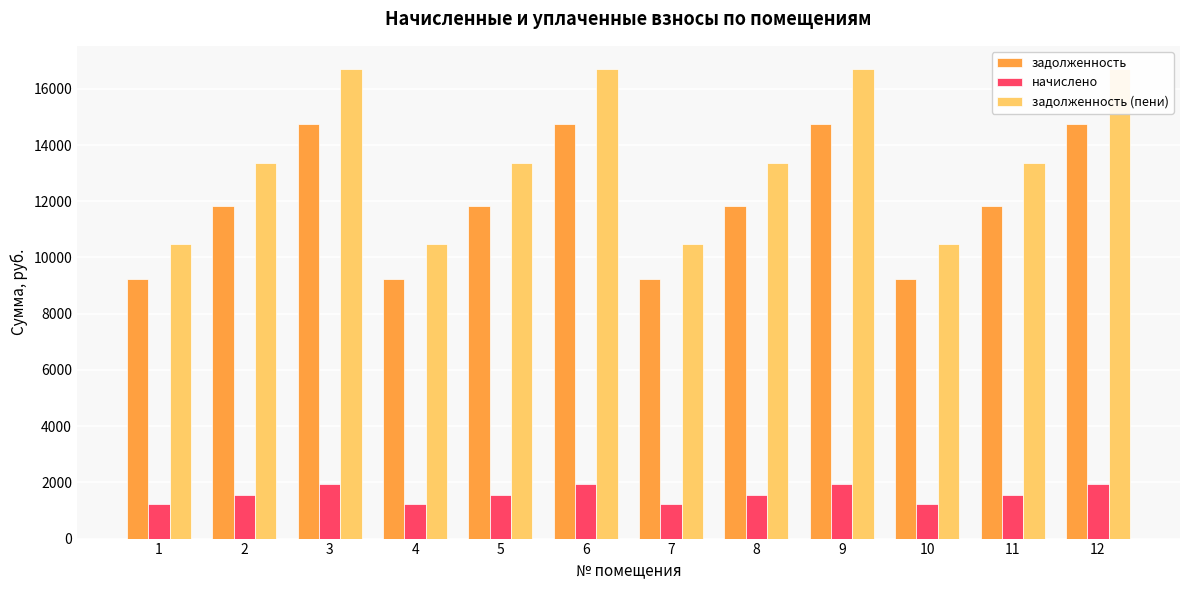

Is it true that задолженность (пени) equals 4521.0 at 5?

False